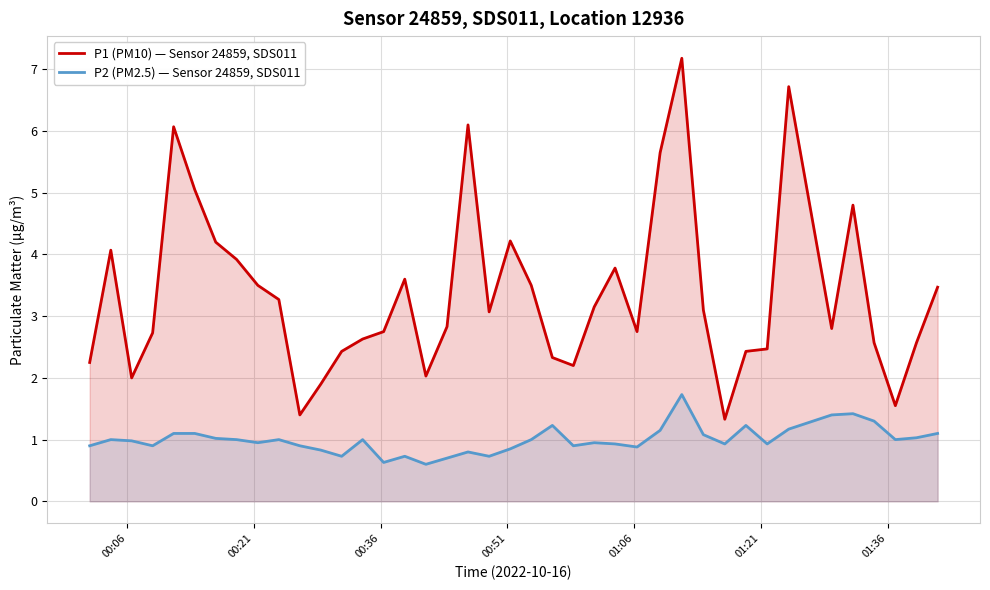

Which series has the largest total across all categories?

P1 (PM10) — Sensor 24859, SDS011